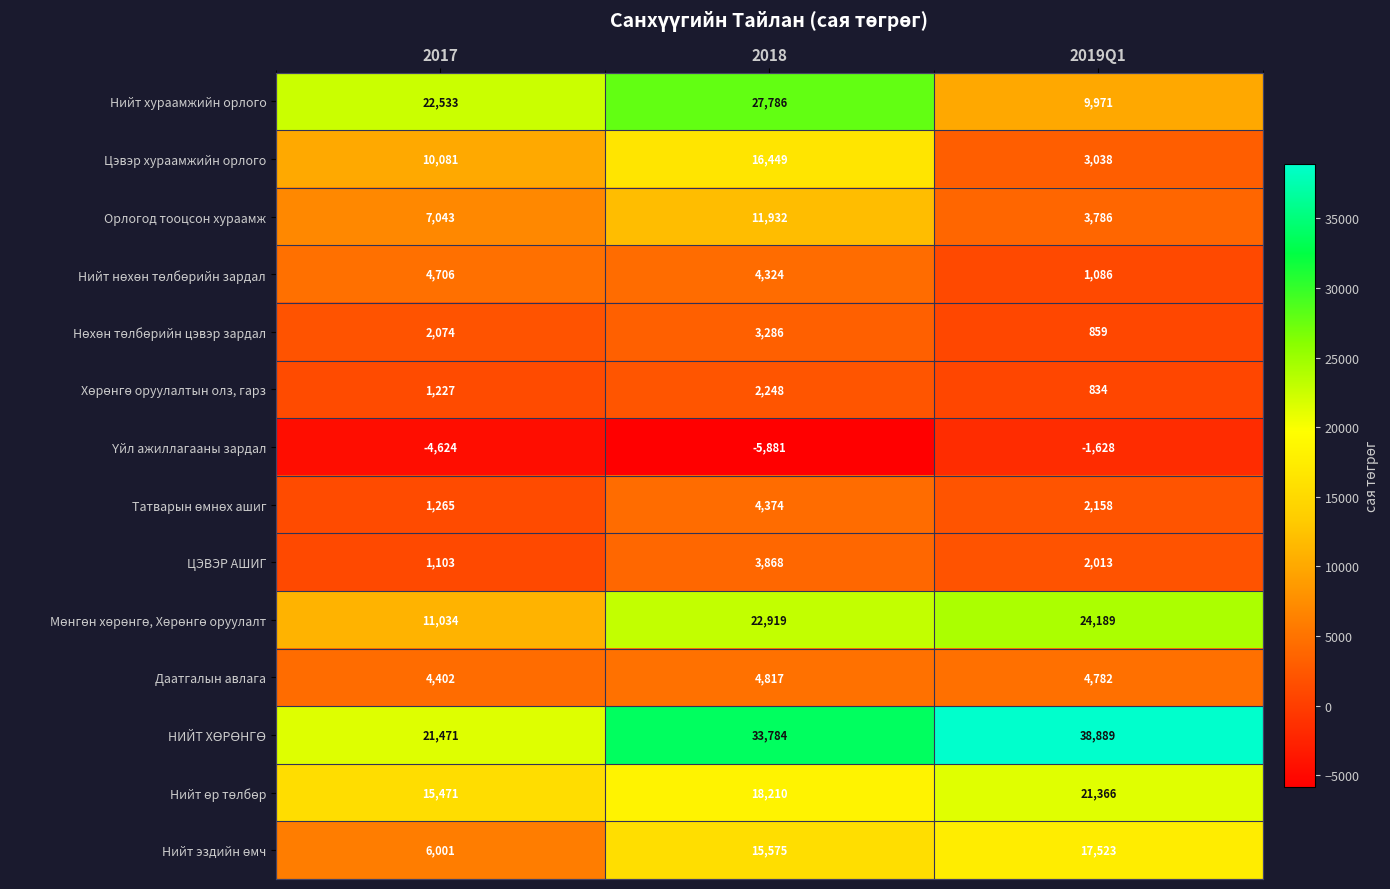

What is the total value across all series at 2018?

163691